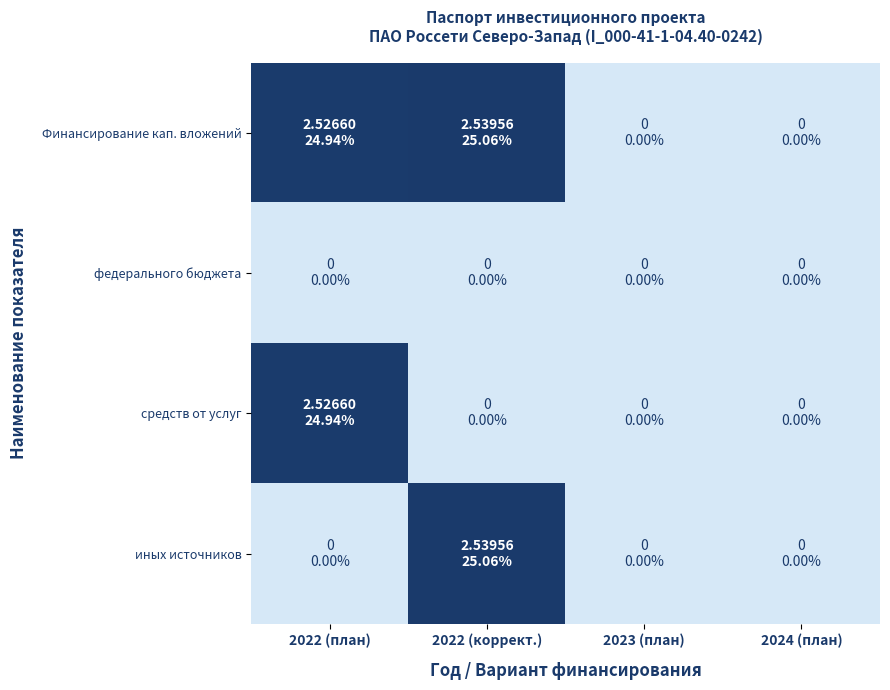

Reading left to right, list all the values displayed in this chart.

Финансирование кап. вложений: 2022 (план)=2.5	2022 (коррект.)=2.5	2023 (план)=0.0	2024 (план)=0.0
федерального бюджета: 2022 (план)=0.0	2022 (коррект.)=0.0	2023 (план)=0.0	2024 (план)=0.0
средств от услуг: 2022 (план)=2.5	2022 (коррект.)=0.0	2023 (план)=0.0	2024 (план)=0.0
иных источников: 2022 (план)=0.0	2022 (коррект.)=2.5	2023 (план)=0.0	2024 (план)=0.0